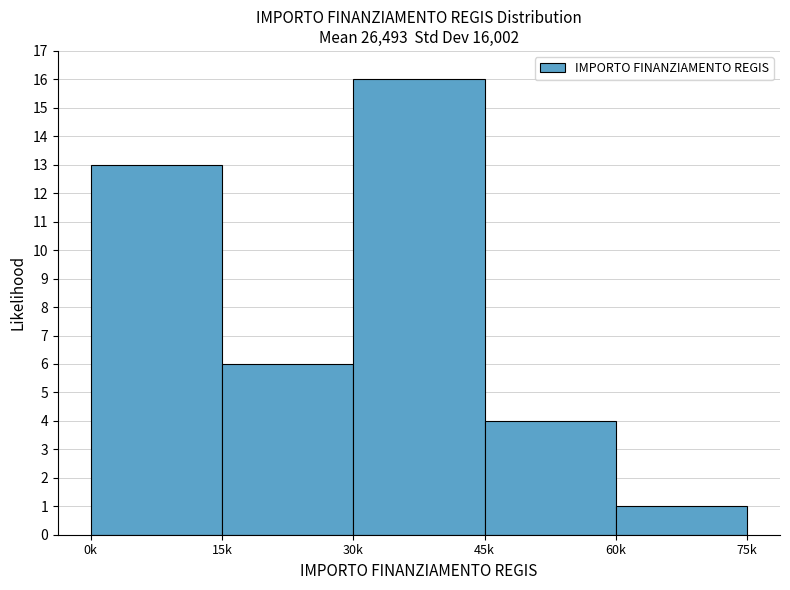

Reading left to right, extract all data points from this chart.

13	6	16	4	1